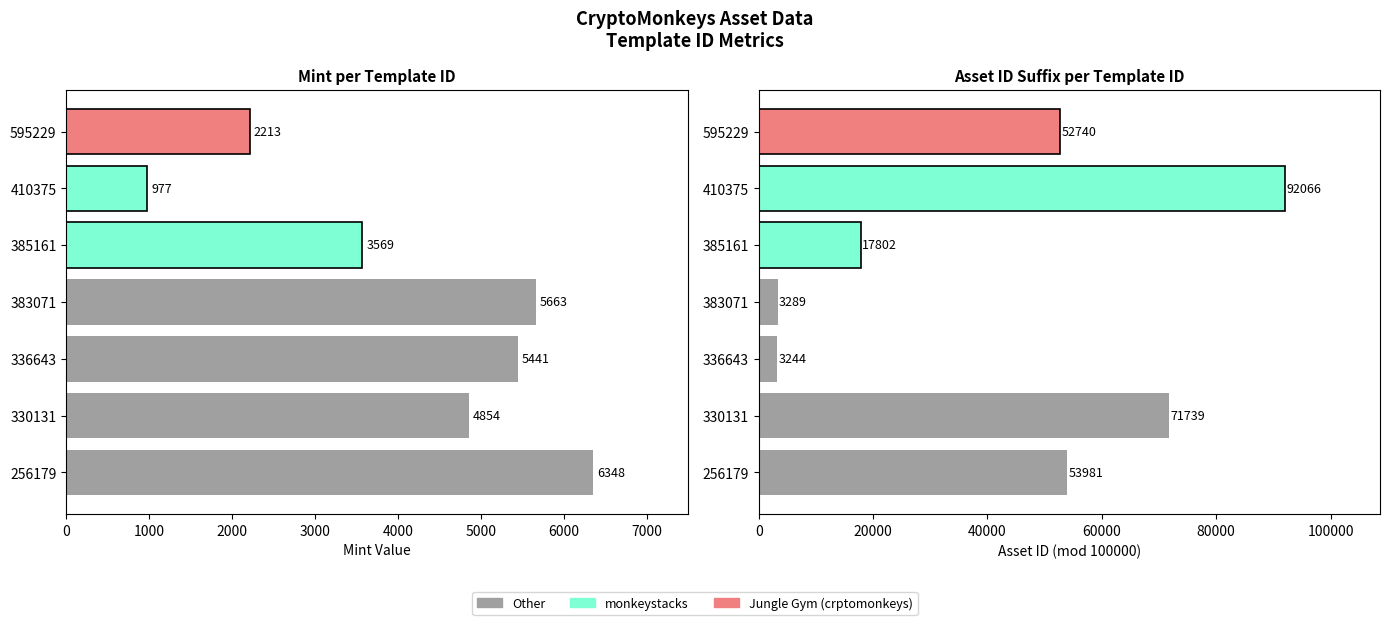

How many values in the mint series are below 4854?

3